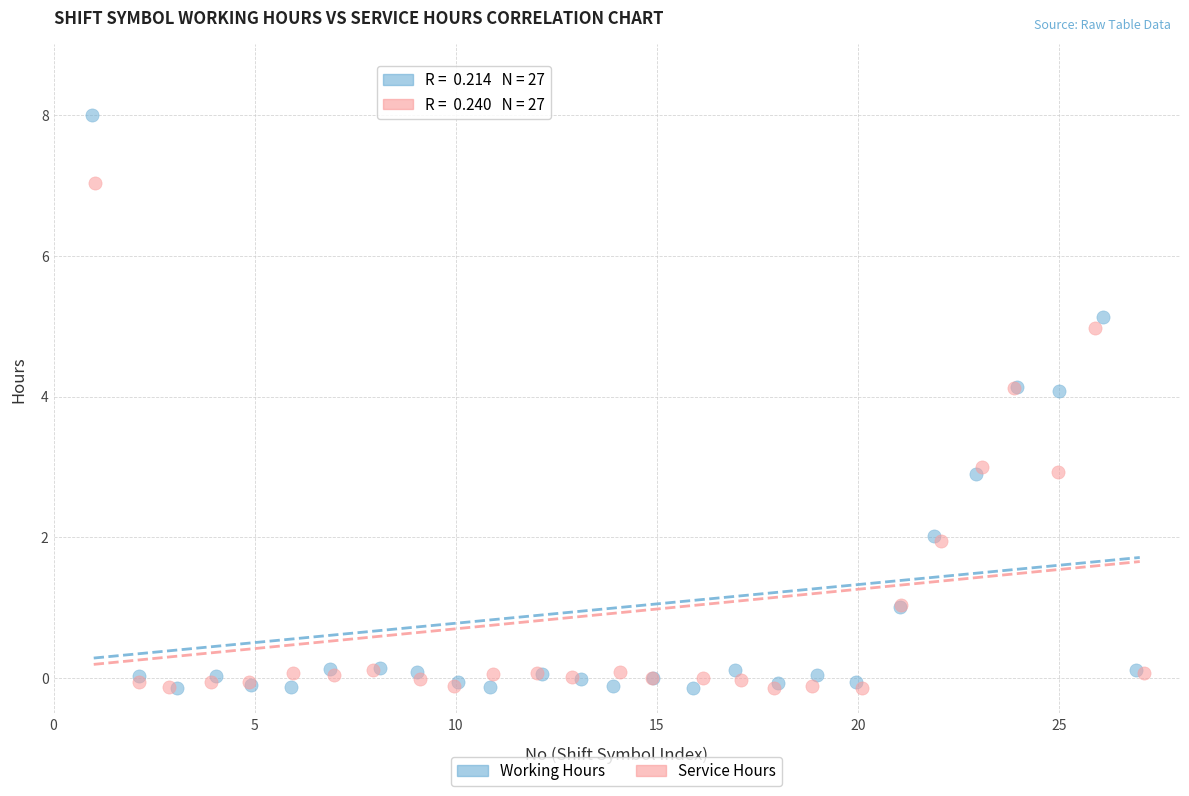

Which series contains the highest Y value?

Working Hours